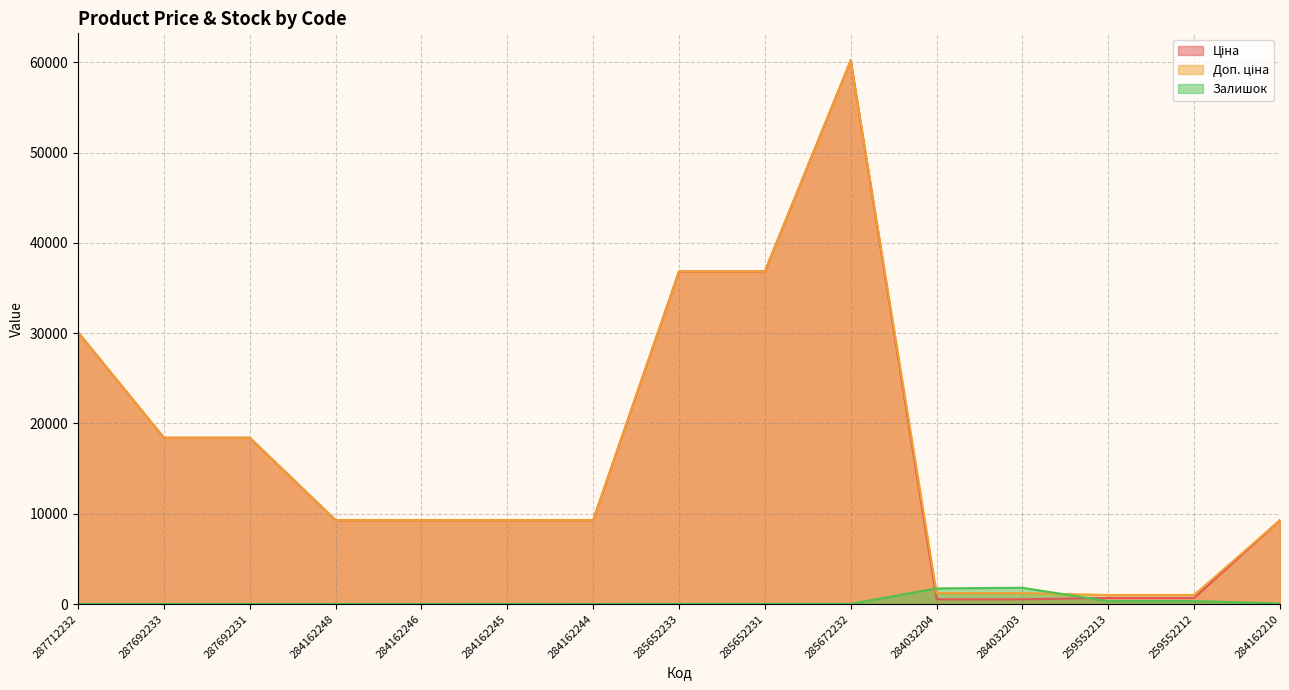

Where does the Залишок series first go above 14?

285652231